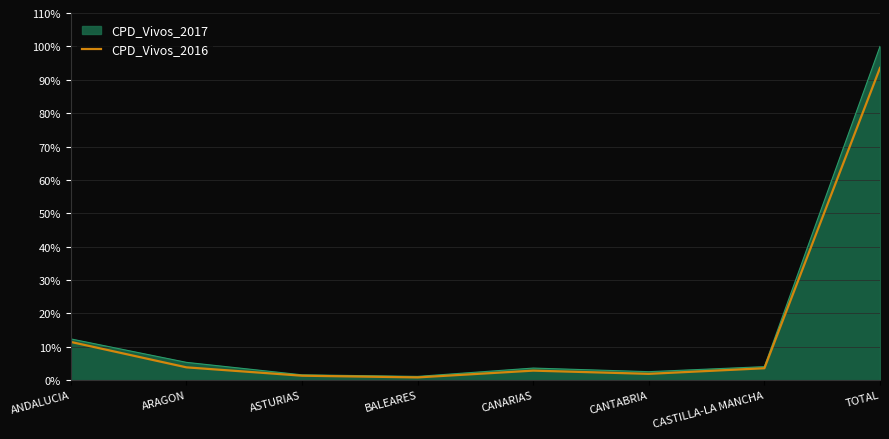

Which category has the highest value across all series?

TOTAL